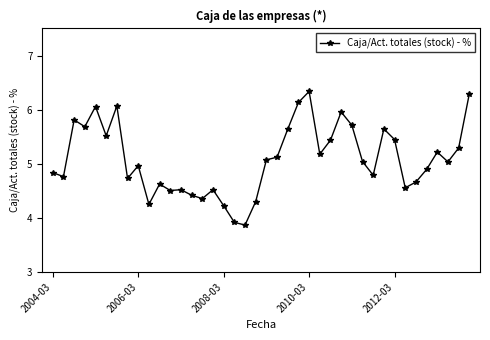

True or false: the data has more than 0 interior local peaks.

True